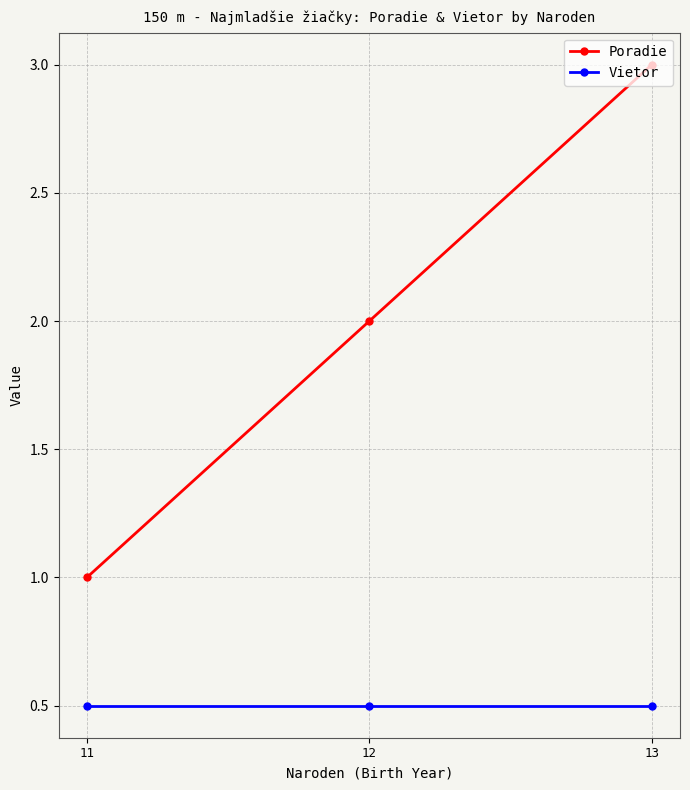

What is the sum of all Poradie values?

6.0